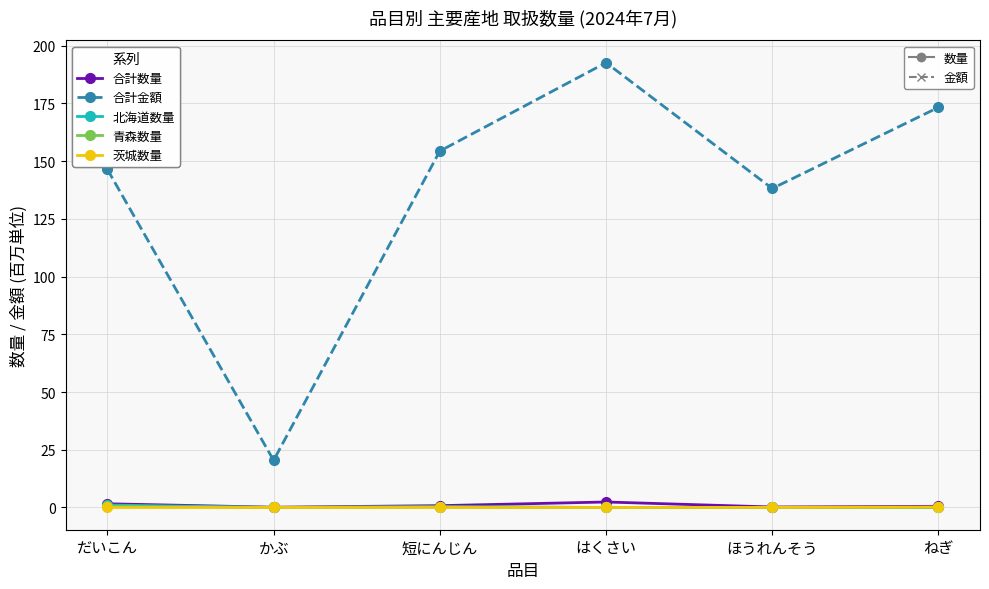

What is the label of the 6th point from the left?

ねぎ